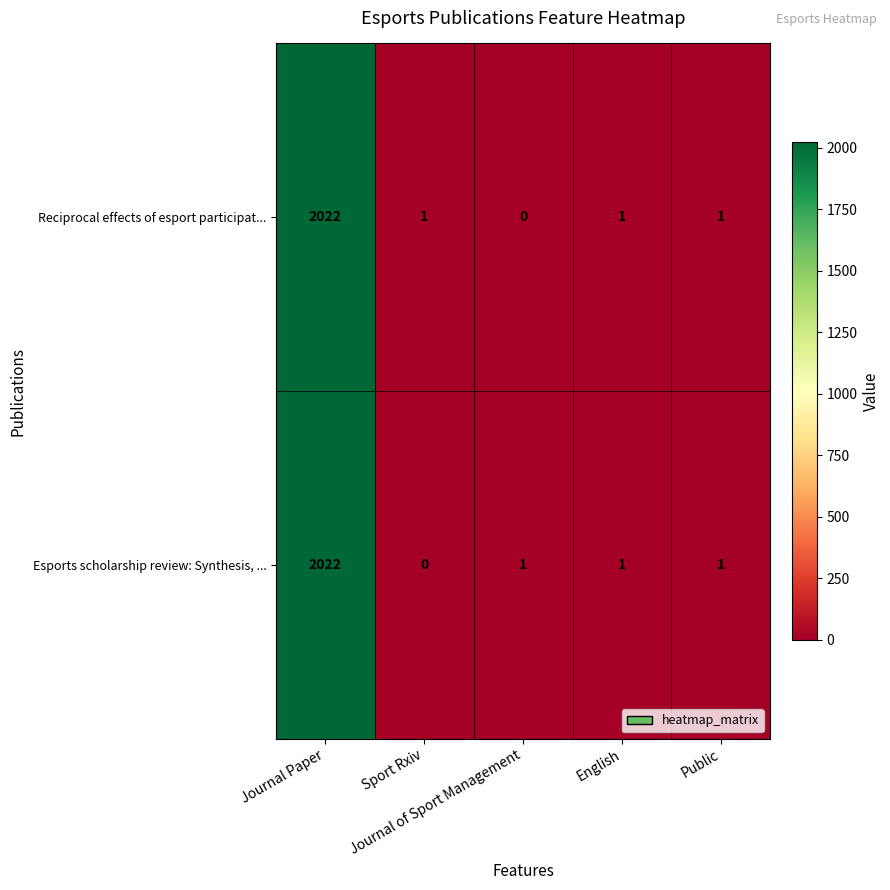

Which series changed the most between Journal Paper and Journal of Sport Management?

Reciprocal effects of esport participat...